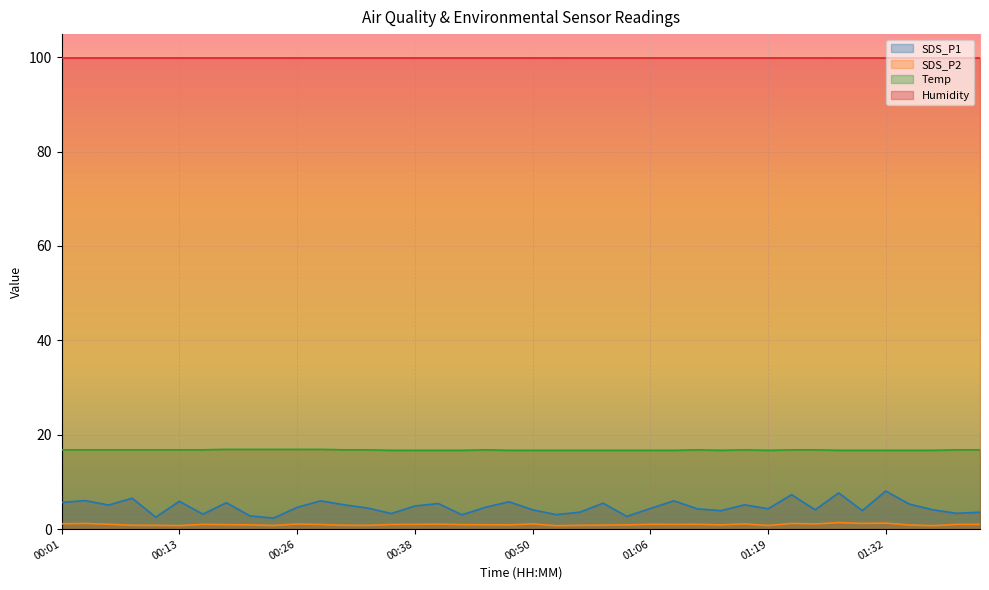

Does the chart display data point markers on the line(s)?

No